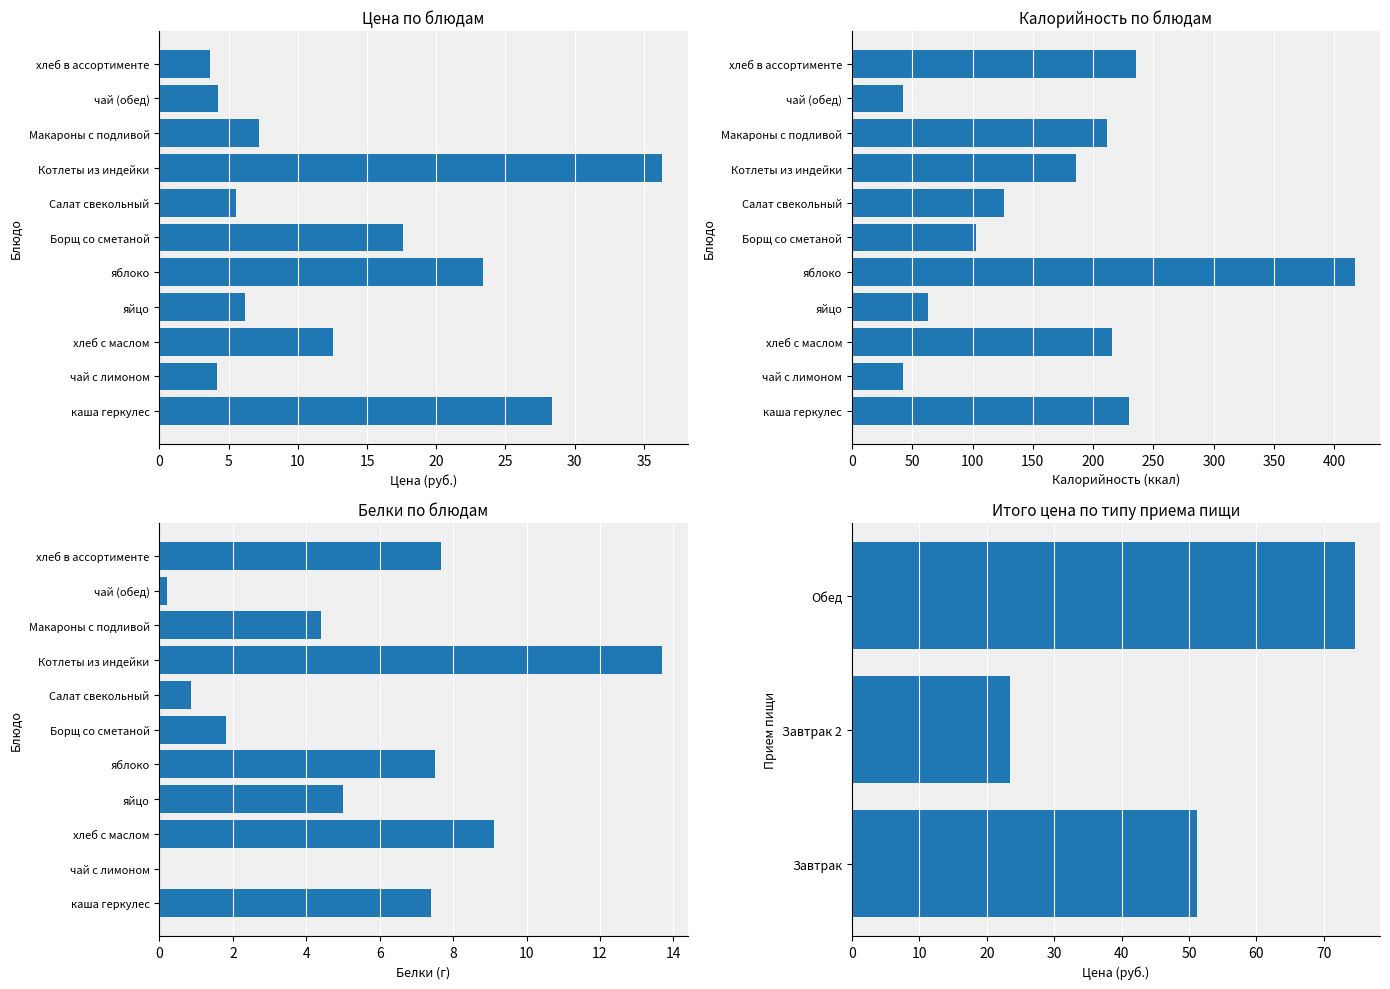

Between чай с лимоном and Салат свекольный, which series saw the biggest shift?

Калорийность